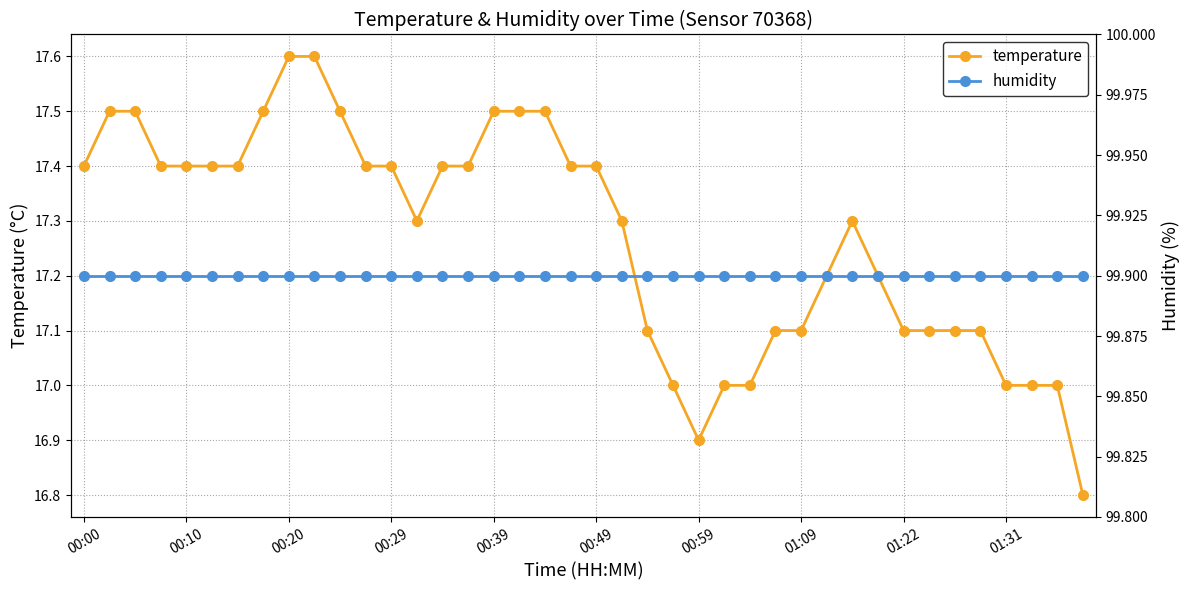

At which label is humidity closest to 99?

00:00